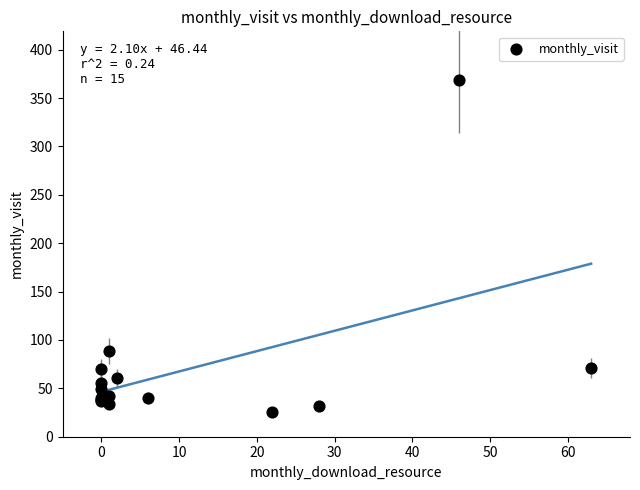

What Y value in the scatter plot is closest to 197?

89